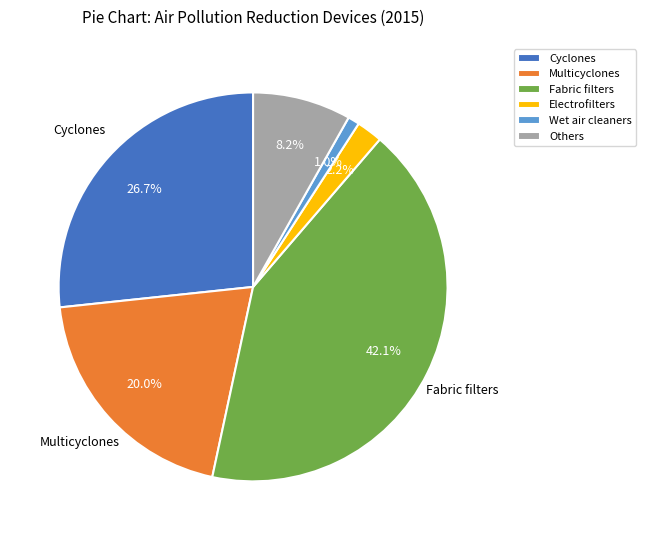

Between Multicyclones and Wet air cleaners, which is larger?

Multicyclones